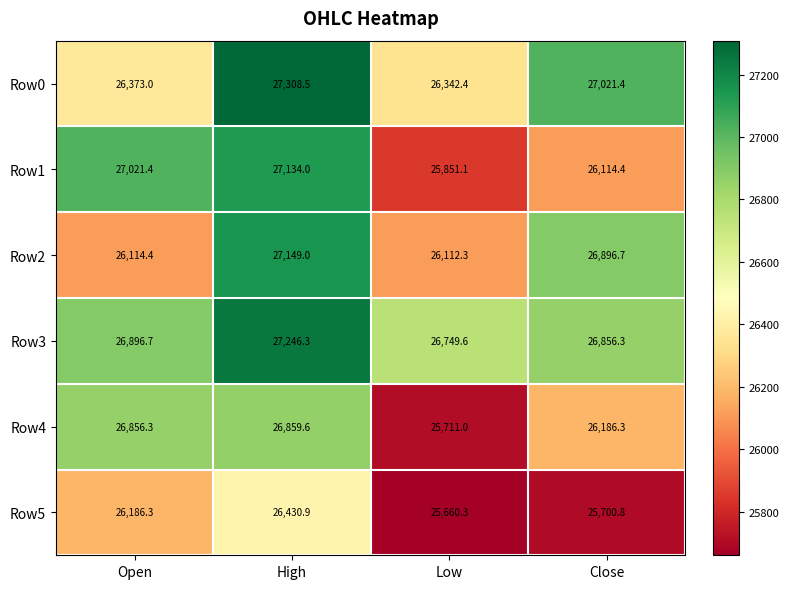

How many data points does each series have?

4